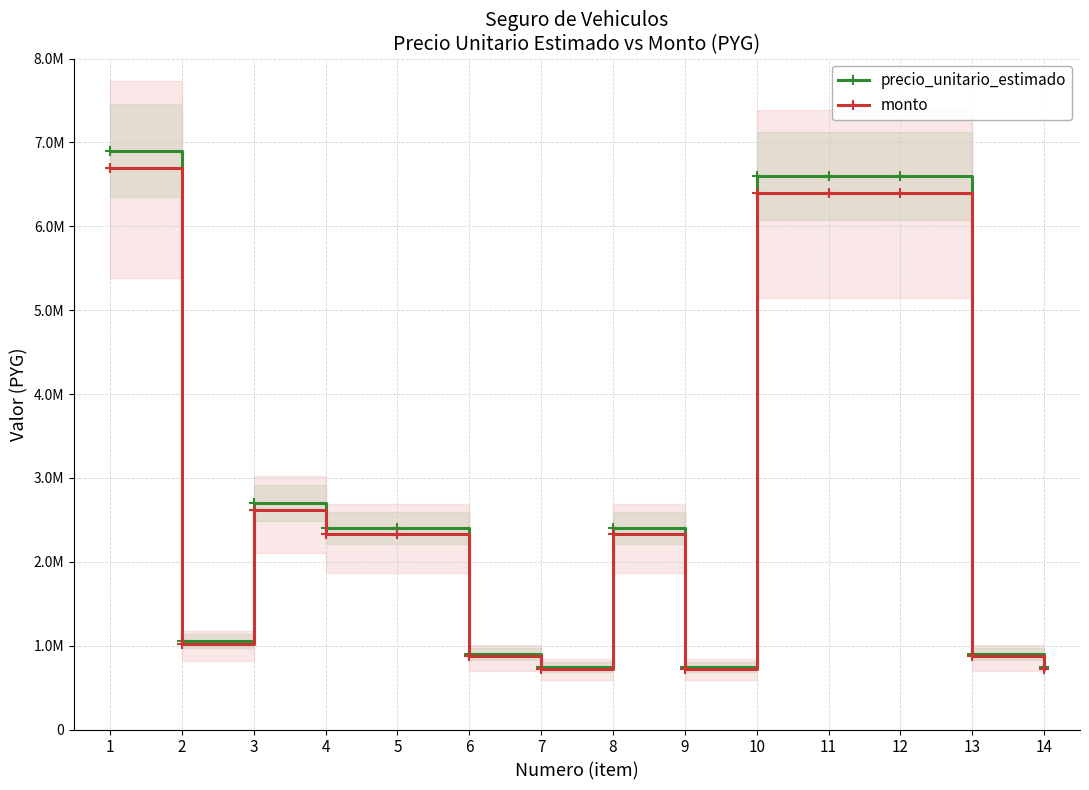

Rank the series at 8 from lowest to highest value.

monto, precio_unitario_estimado